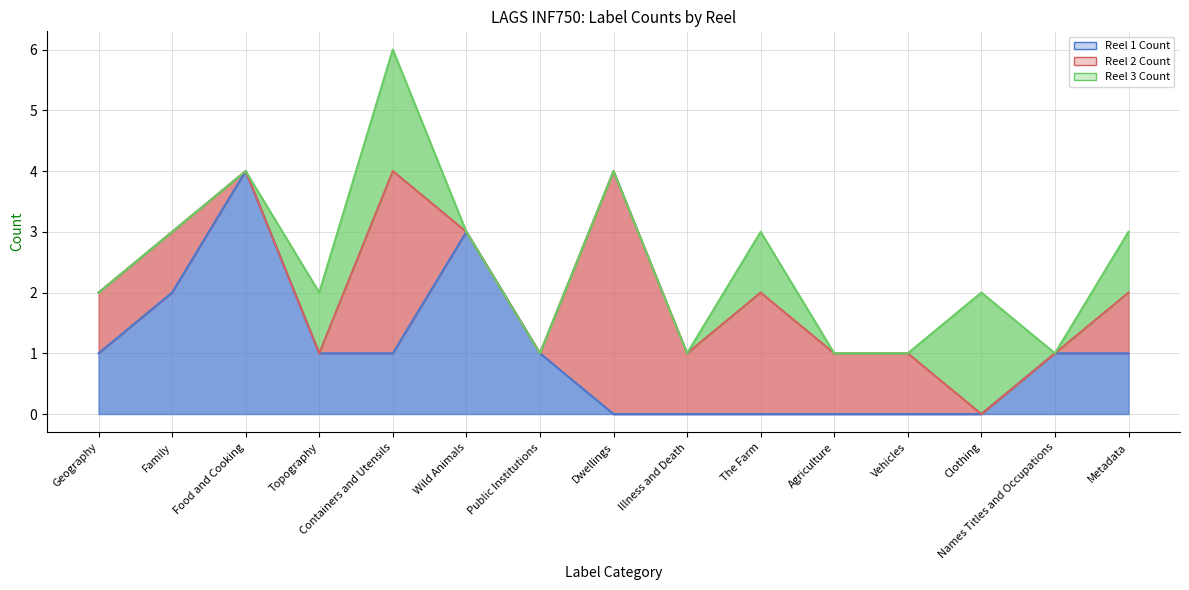

Is it true that Reel 2 Count equals 0 at Agriculture?

False